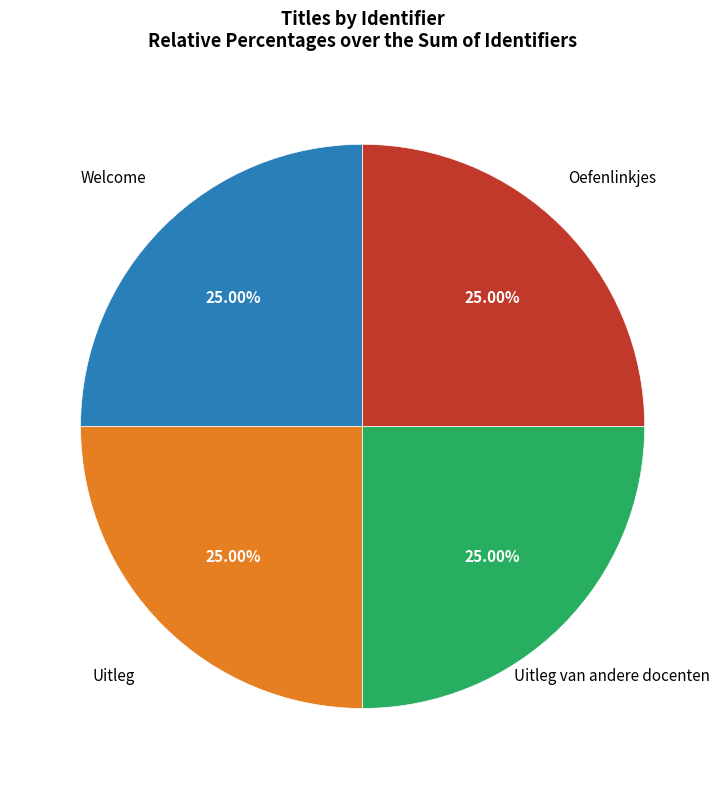

Is there a majority slice in this chart?

No